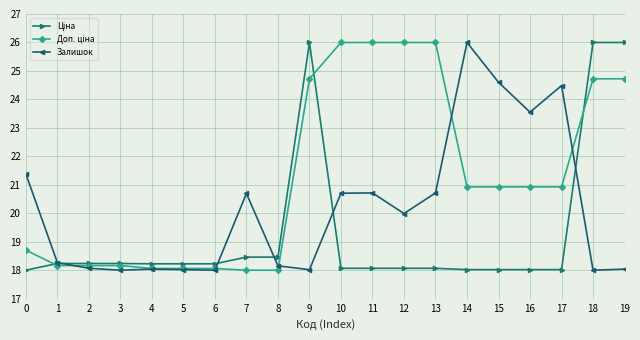

What is the value of the Залишок point at the 2nd from the left?

18.3